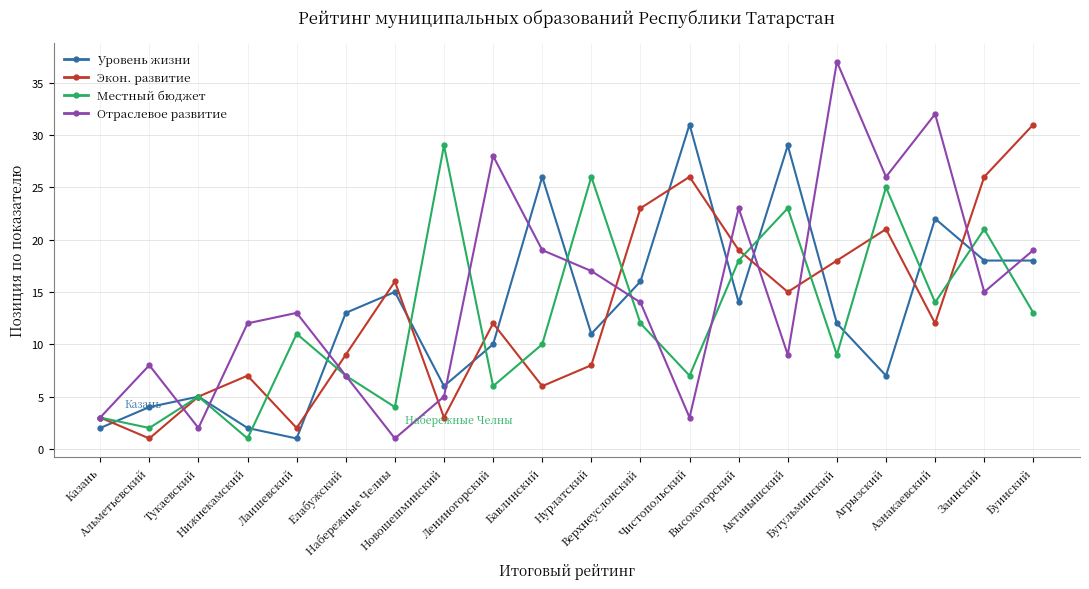

What is the sum of all Отраслевое развитие values?

293